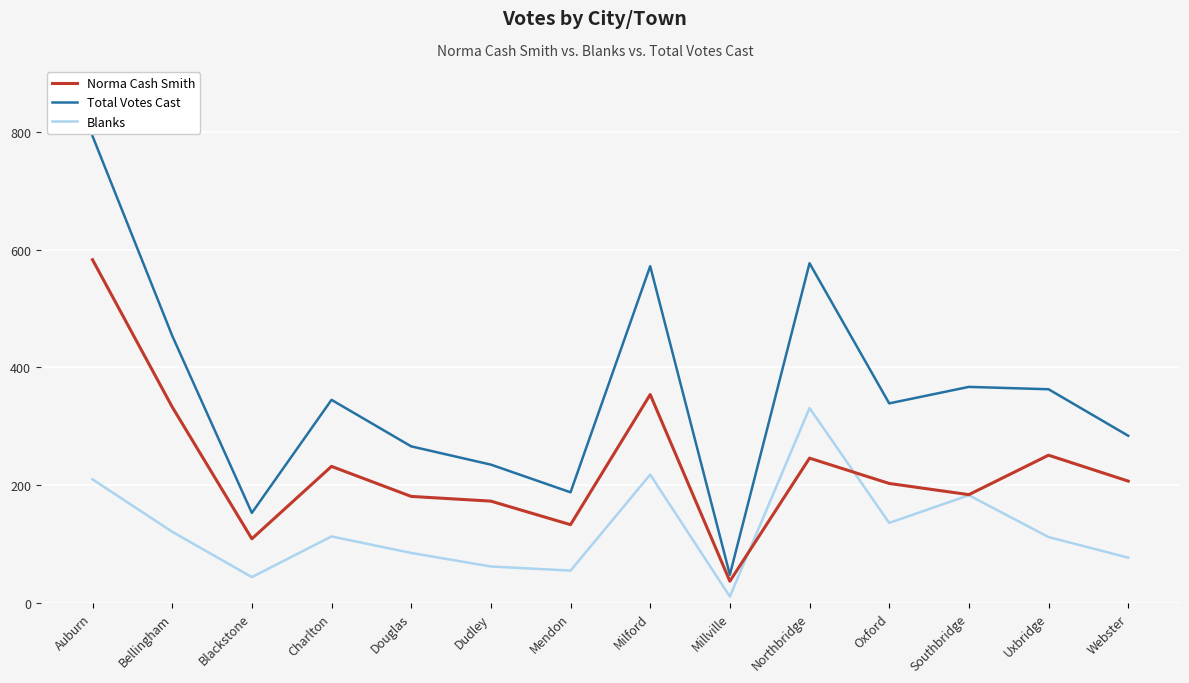

At which label is Norma Cash Smith closest to 310?

Bellingham